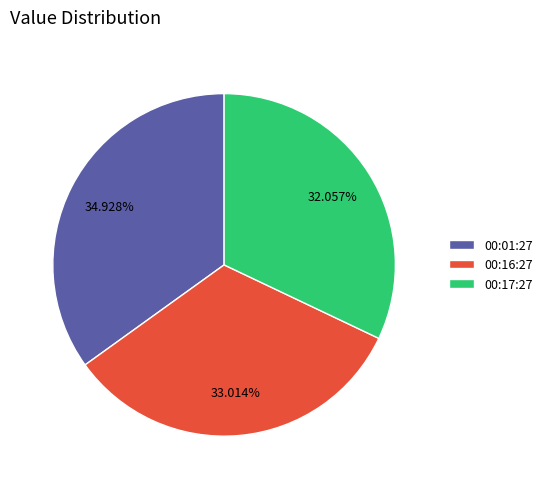

Is there a majority slice in this chart?

No